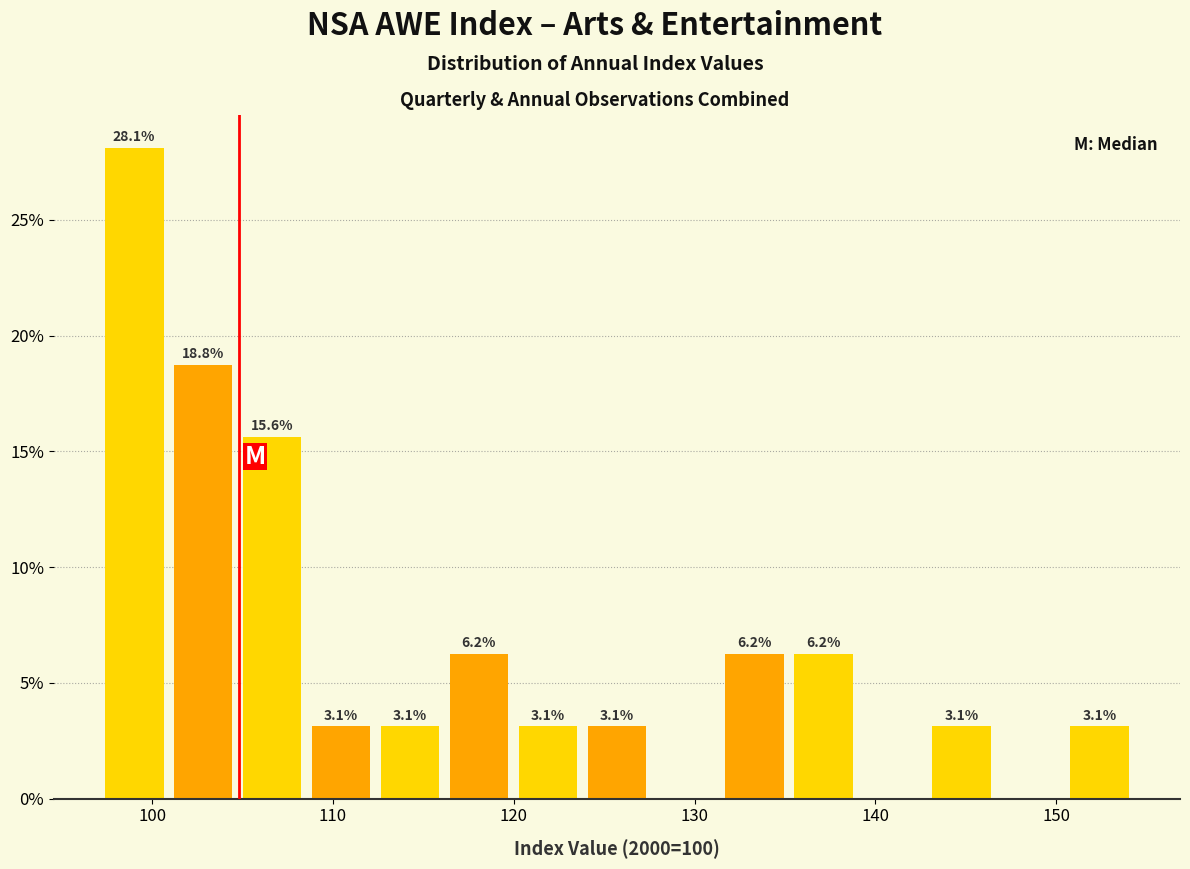

Around what value on the x-axis is the tallest bar? Give the approximate position of its centre, as read against the axis.

99